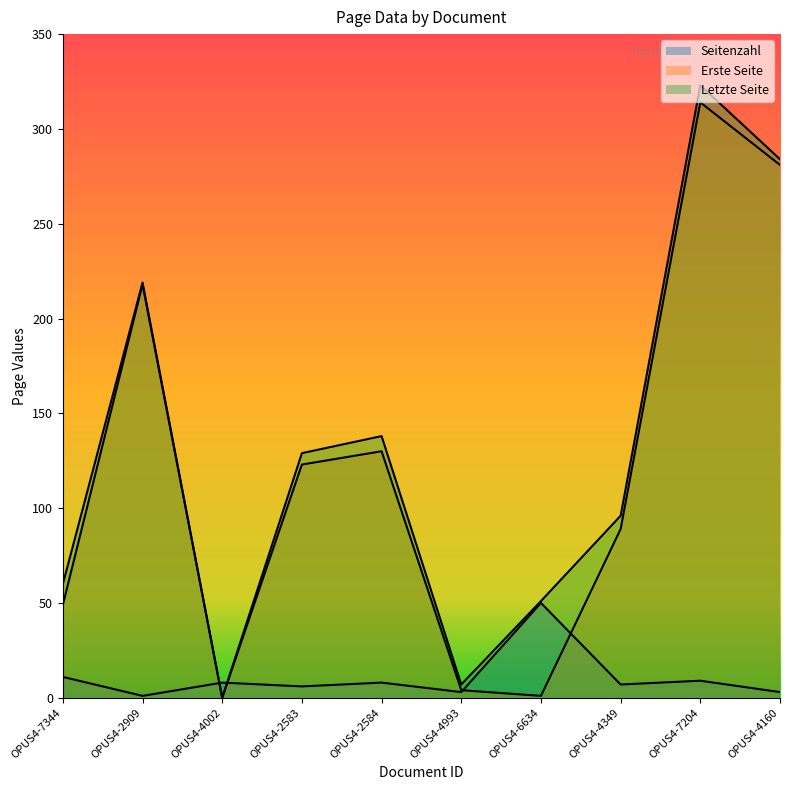

What is the value of the Letzte Seite point at the 1st from the left?

60